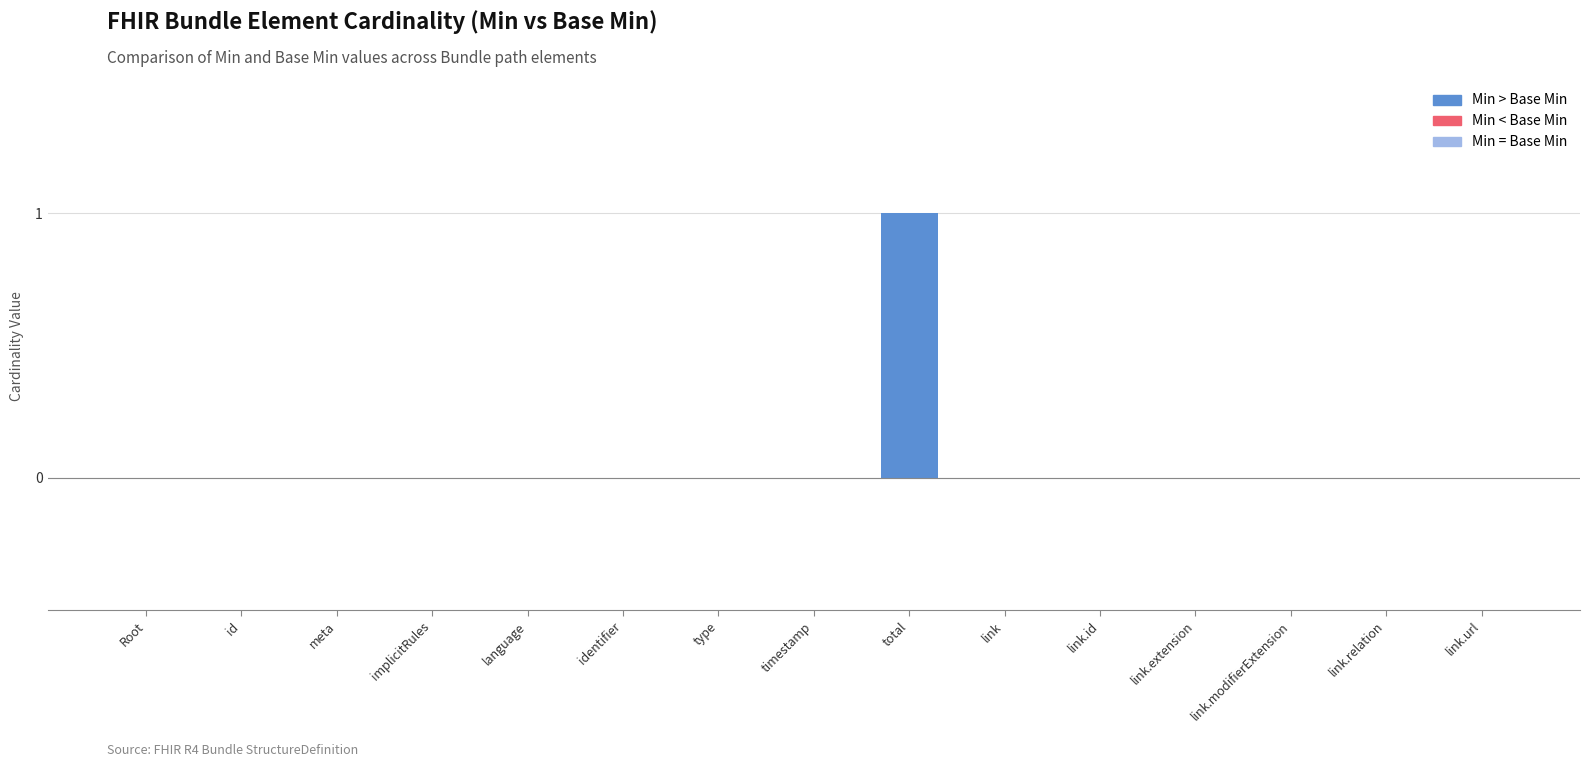

Reading left to right, transcribe all the data shown in this chart.

Root=0	id=0	meta=0	implicitRules=0	language=0	identifier=0	type=0	timestamp=0	total=1	link=0	link.id=0	link.extension=0	link.modifierExtension=0	link.relation=0	link.url=0